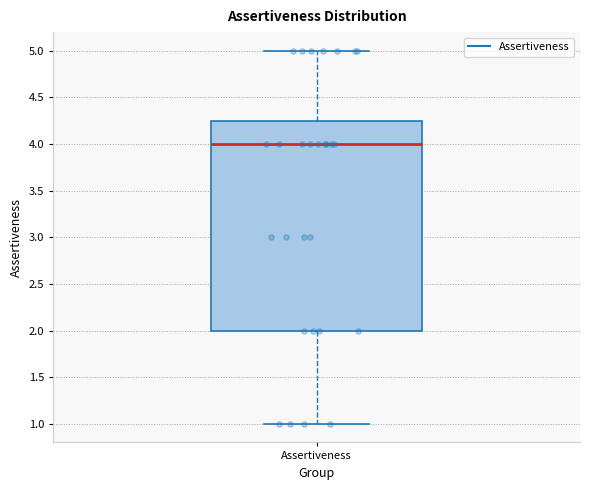

Where does the median line of the box for Assertiveness sit on the y-axis? The values are not printed on the chart, so give them approximately, as read against the axis.

4.00